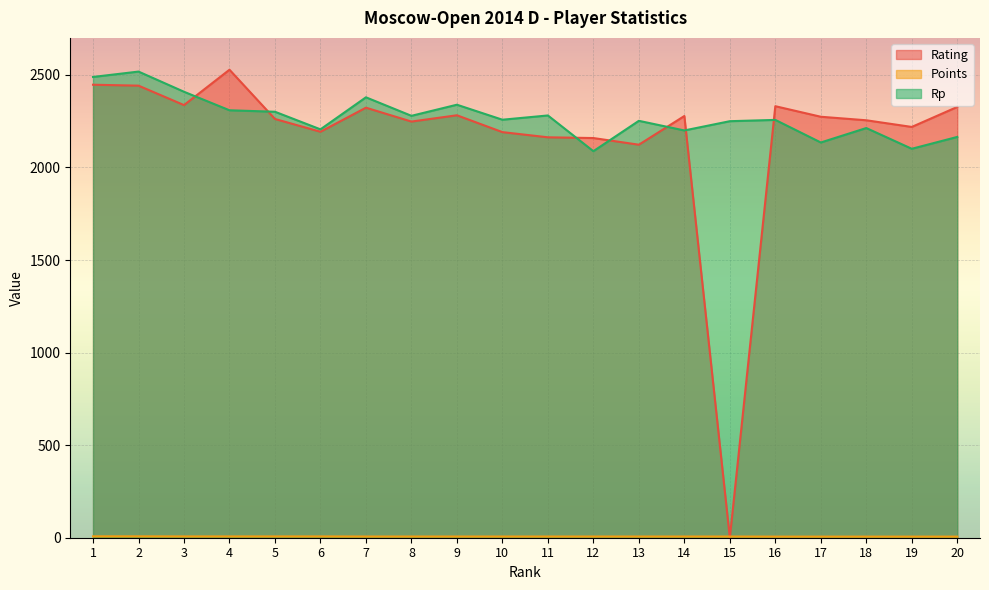

What is the sum of all Rp values?

45429.0